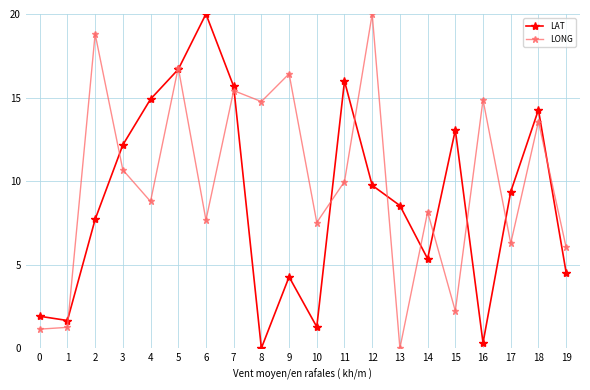

Reading left to right, extract all data points from this chart.

LAT: 1.9	1.7	7.7	12.2	14.9	16.7	20.0	15.7	0.0	4.3	1.3	16.0	9.7	8.5	5.4	13.1	0.3	9.4	14.3	4.5
LONG: 1.1	1.2	18.8	10.7	8.8	16.8	7.7	15.4	14.8	16.4	7.5	10.0	20.0	0.0	8.2	2.2	14.9	6.3	13.6	6.0